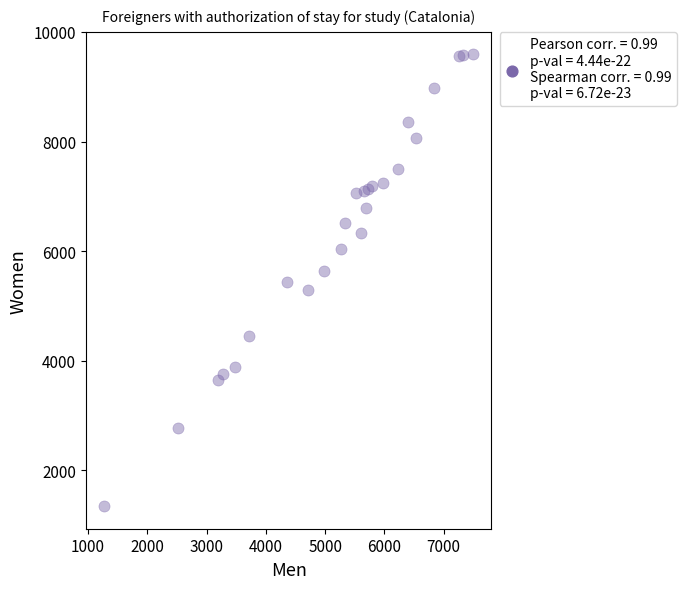

What is the range of X values (max minus min)?

6220